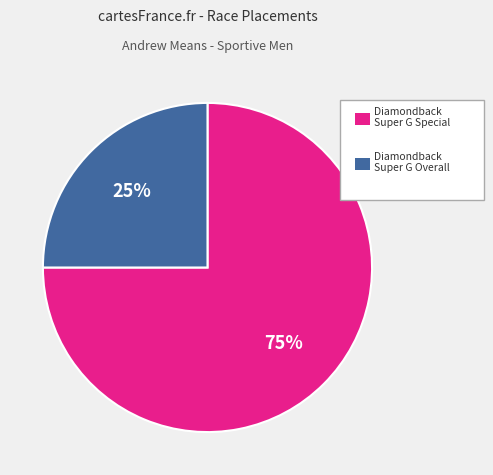

Is there any slice that represents more than half of the pie?

Yes